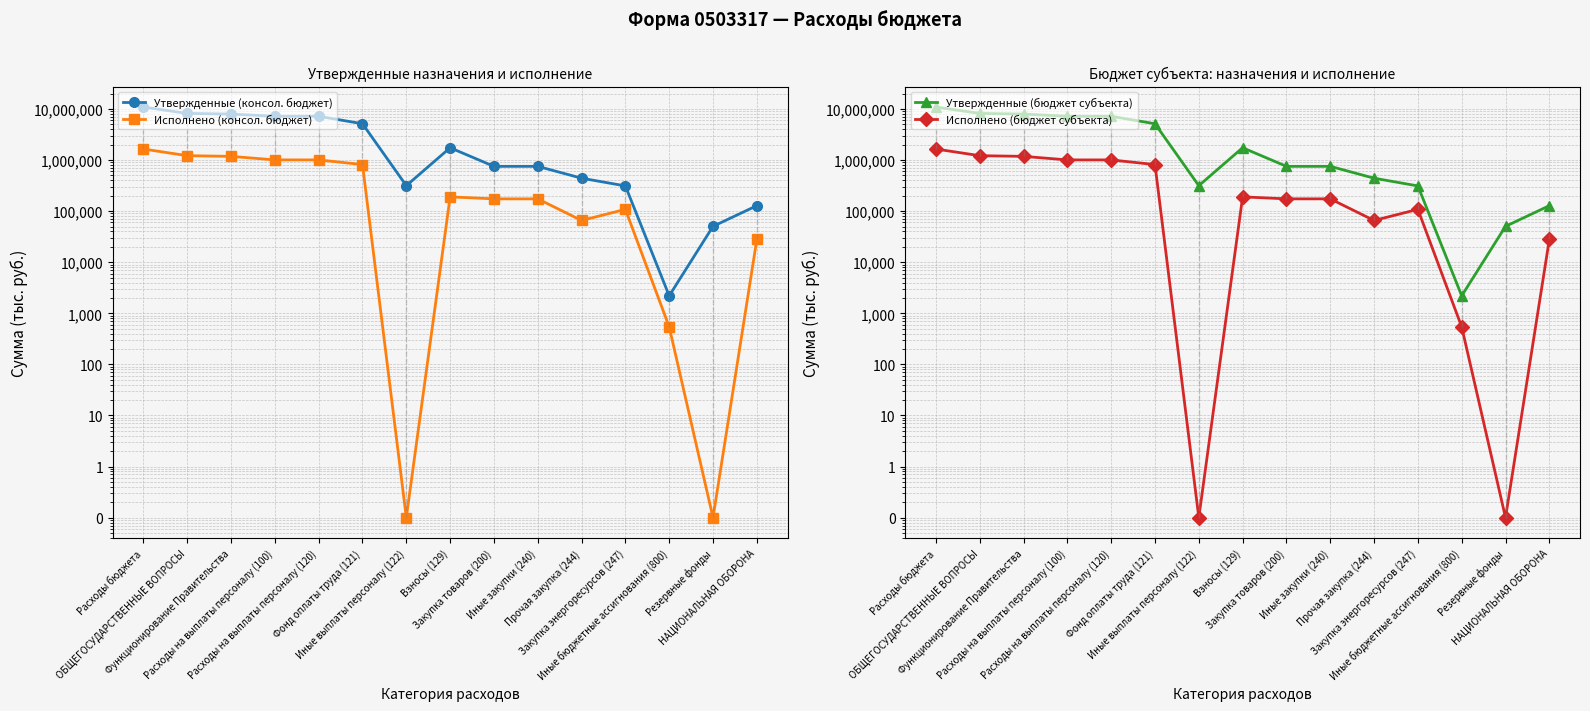

Reading right to left, what are all the values shown in this chart?

Утвержденные (консол. бюджет): 128000.0	50400.0	2200.0	311800.0	441600.0	753400.0	753400.0	1742700.0	315200.0	5140700.0	7198600.0	7198600.0	7954200.0	8188500.0	10918763.8
Исполнено (консол. бюджет): 27914.2	0.1	542.0	108403.1	65650.0	174053.1	174053.1	190352.7	0.1	816523.2	1006875.9	1006875.9	1181471.0	1218470.0	1645108.0
Утвержденные (бюджет субъекта): 128000.0	50400.0	2200.0	311800.0	441600.0	753400.0	753400.0	1742700.0	315200.0	5140700.0	7198600.0	7198600.0	7954200.0	8188500.0	10918763.8
Исполнено (бюджет субъекта): 27914.2	0.1	542.0	108403.1	65650.0	174053.1	174053.1	190352.7	0.1	816523.2	1006875.9	1006875.9	1181471.0	1218470.0	1645108.0